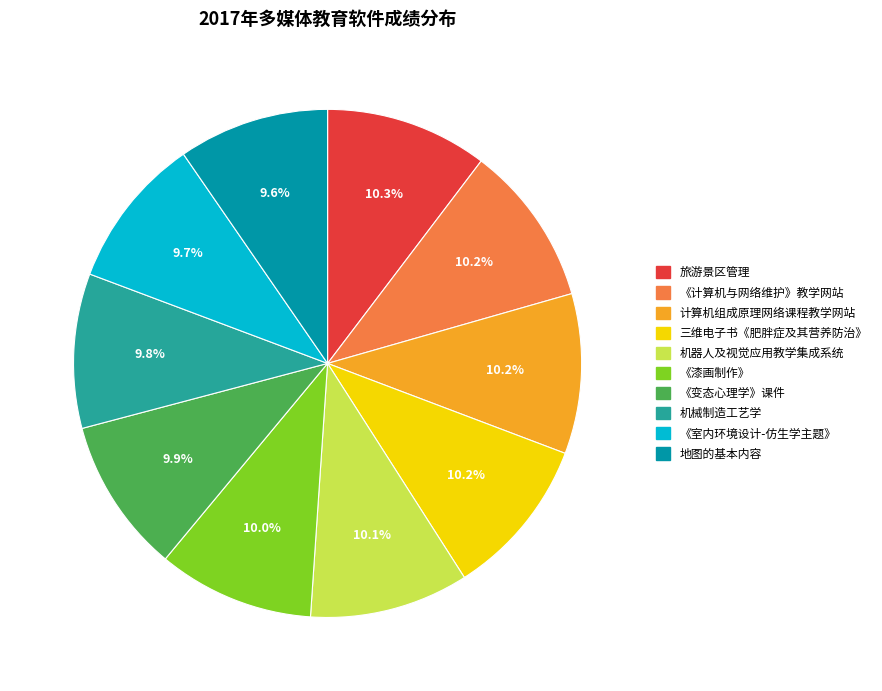

Is it true that 《变态心理学》课件 is 10% of the pie?

True